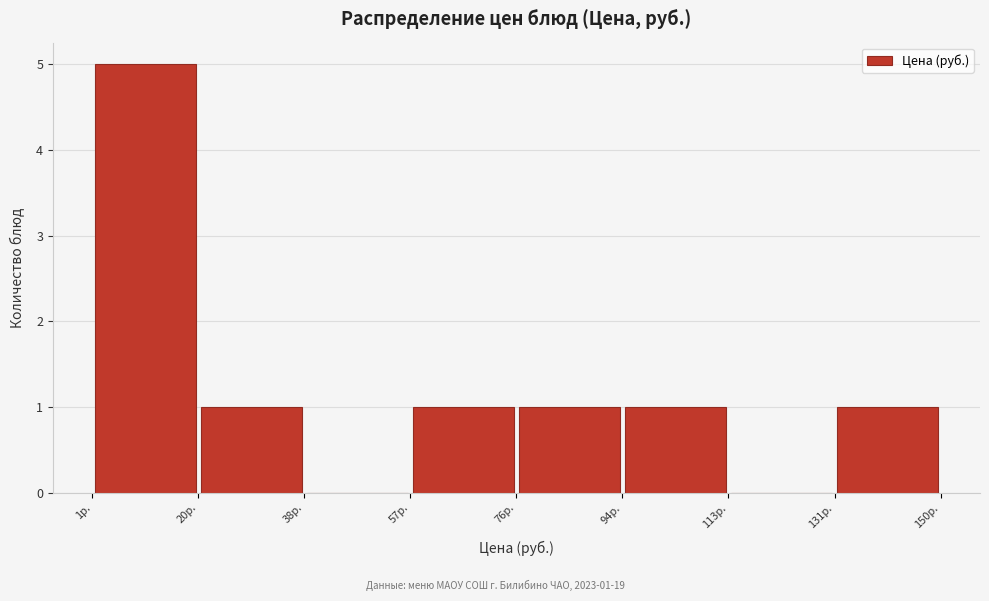

Which range on the x-axis has the tallest bar?

1.2 to 19.8